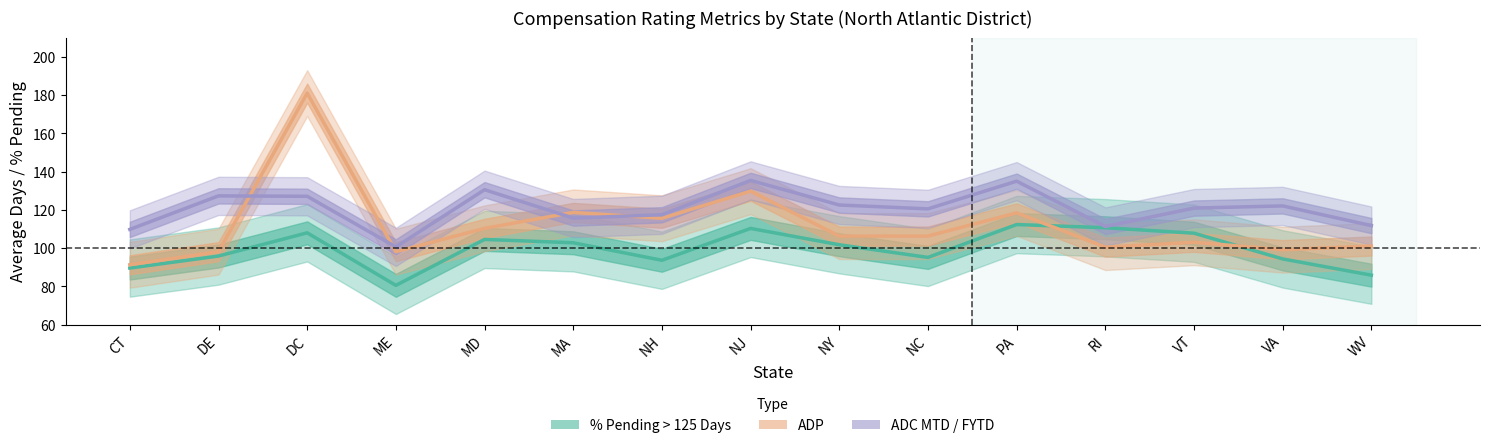

What is the lowest value of the ADC FYTD series?

100.6